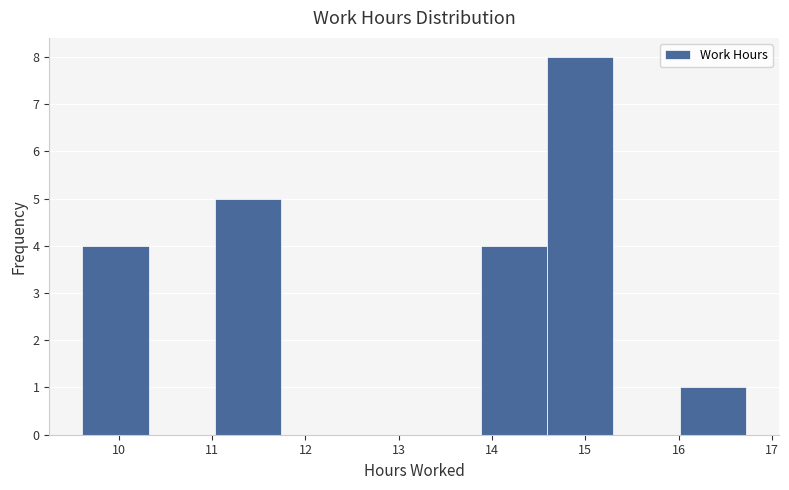

Reading left to right, transcribe this chart: for each bar, give the range it covers on the x-axis and its height. Neither the bar edges nor the heights are printed on the chart, so give them approximately, as read against the axes.

9.6 to 10.3: 4
10.3 to 11.0: 0
11.0 to 11.7: 5
11.7 to 12.5: 0
12.5 to 13.2: 0
13.2 to 13.9: 0
13.9 to 14.6: 4
14.6 to 15.3: 8
15.3 to 16.0: 0
16.0 to 16.7: 1